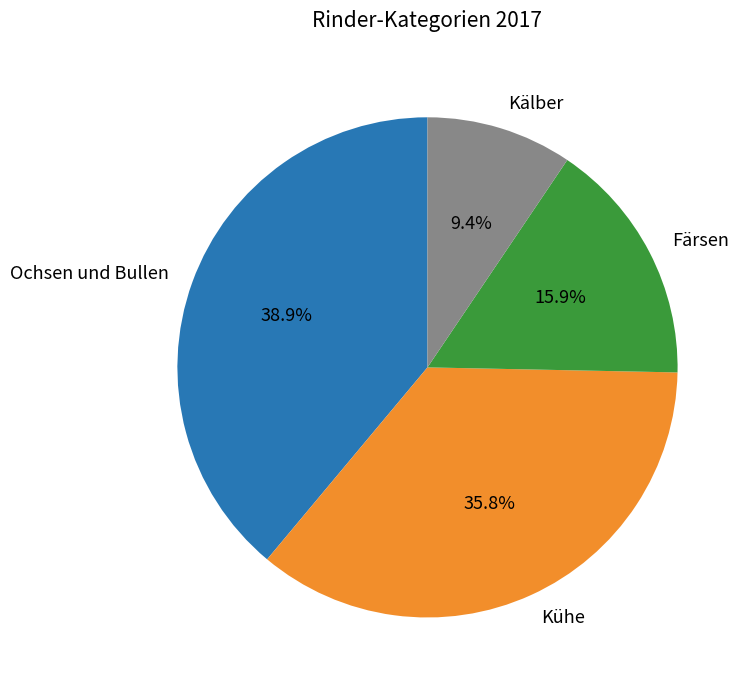

Which slice is the smallest?

Kälber